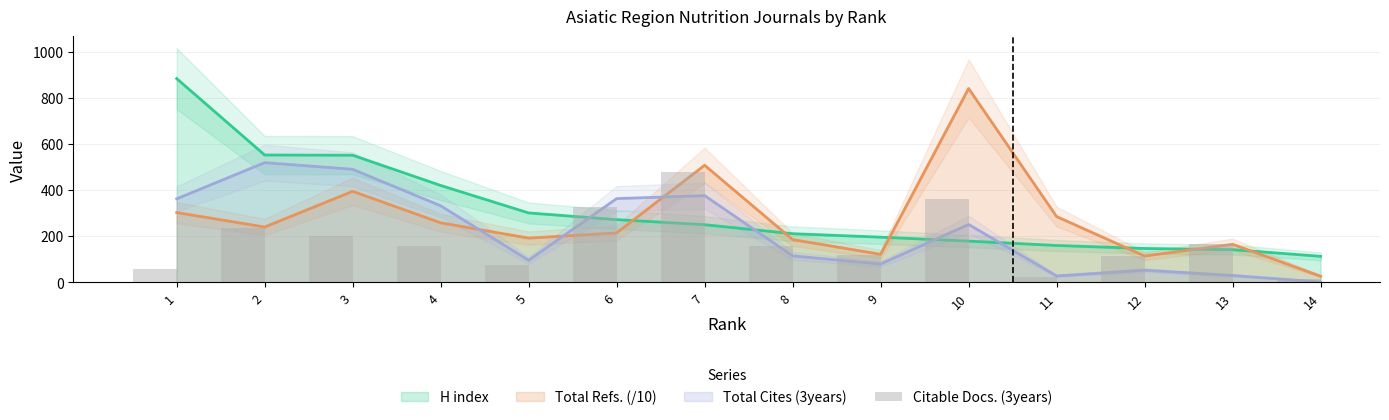

Reading right to left, list all the values displayed in this chart.

15	167	114	23	360	120	156	478	327	75	158	203	234	60